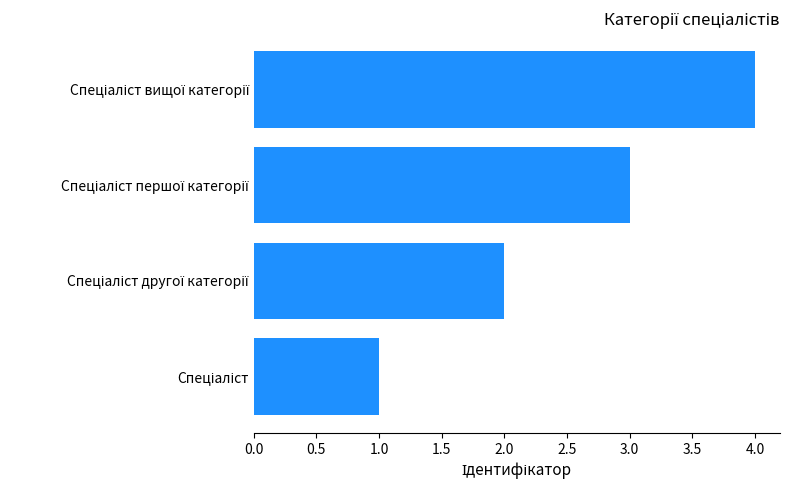

What is the difference between the maximum and minimum values?

3